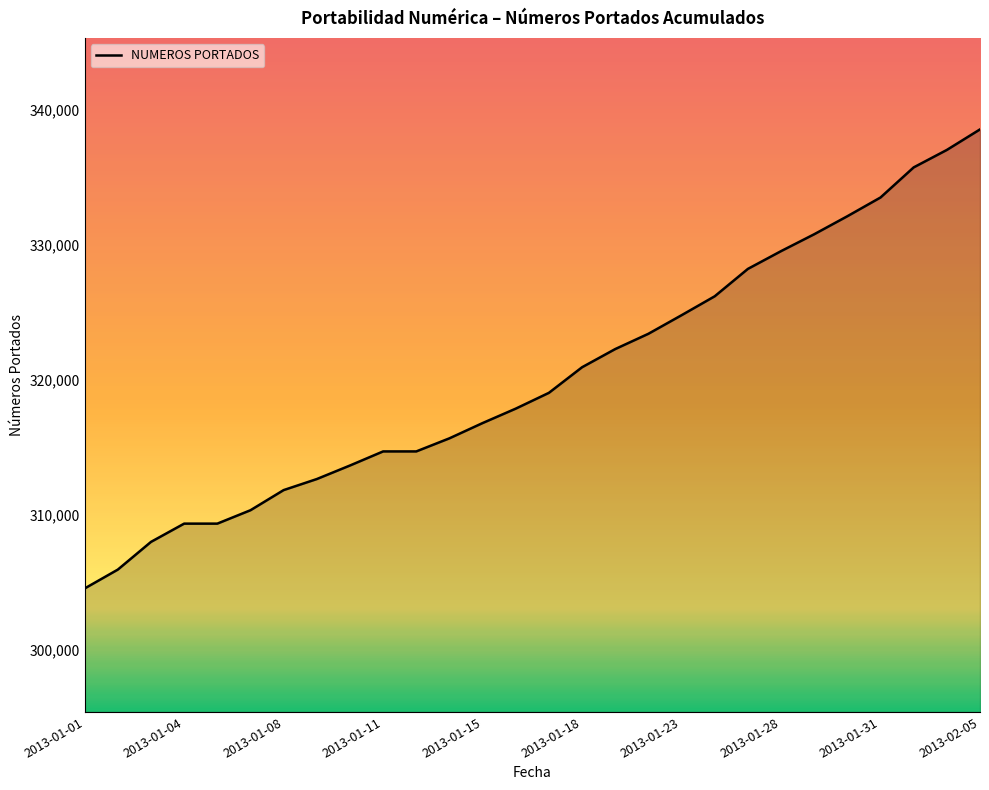

What is the smallest value displayed?

304573